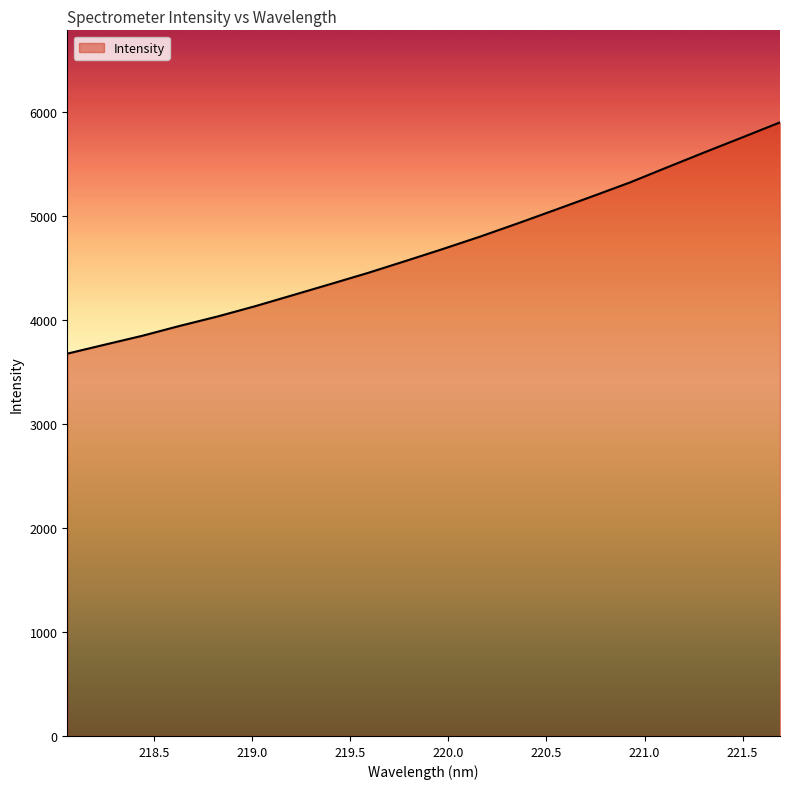

Does the chart display data point markers on the line(s)?

No